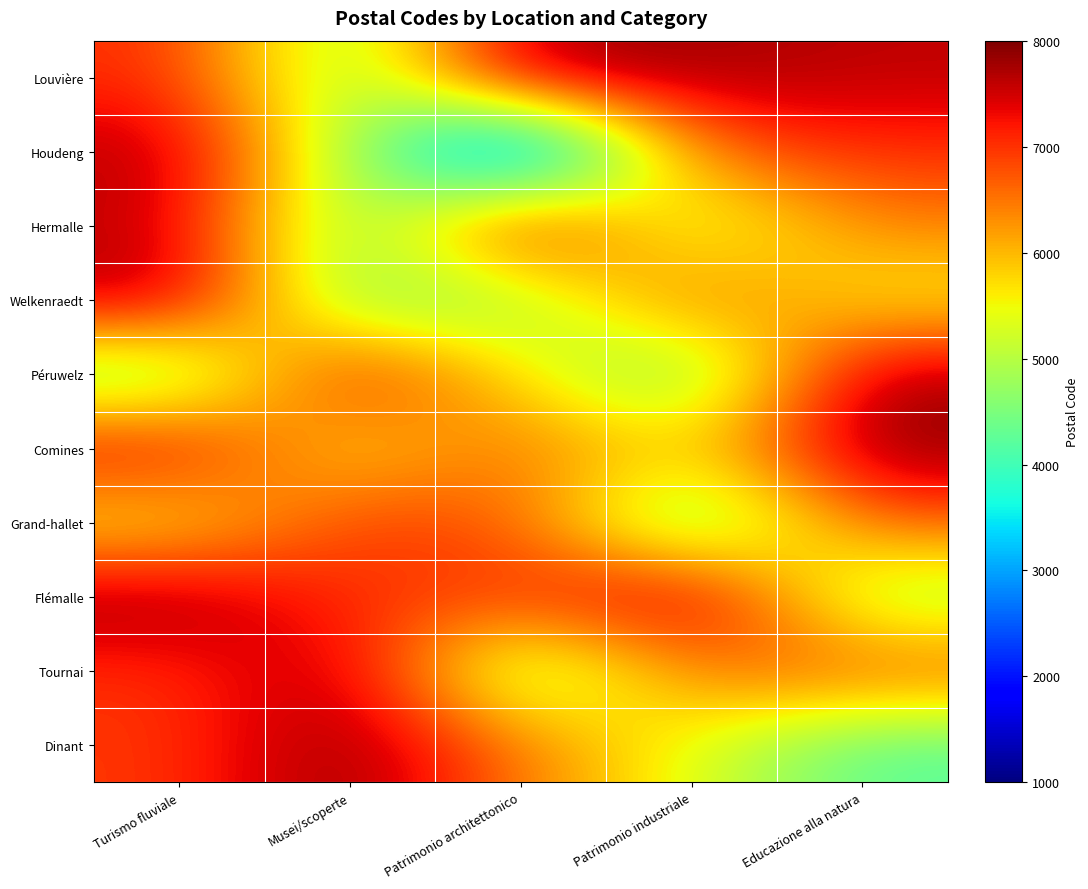

At how many categories does at least one series exceed 5860?

5